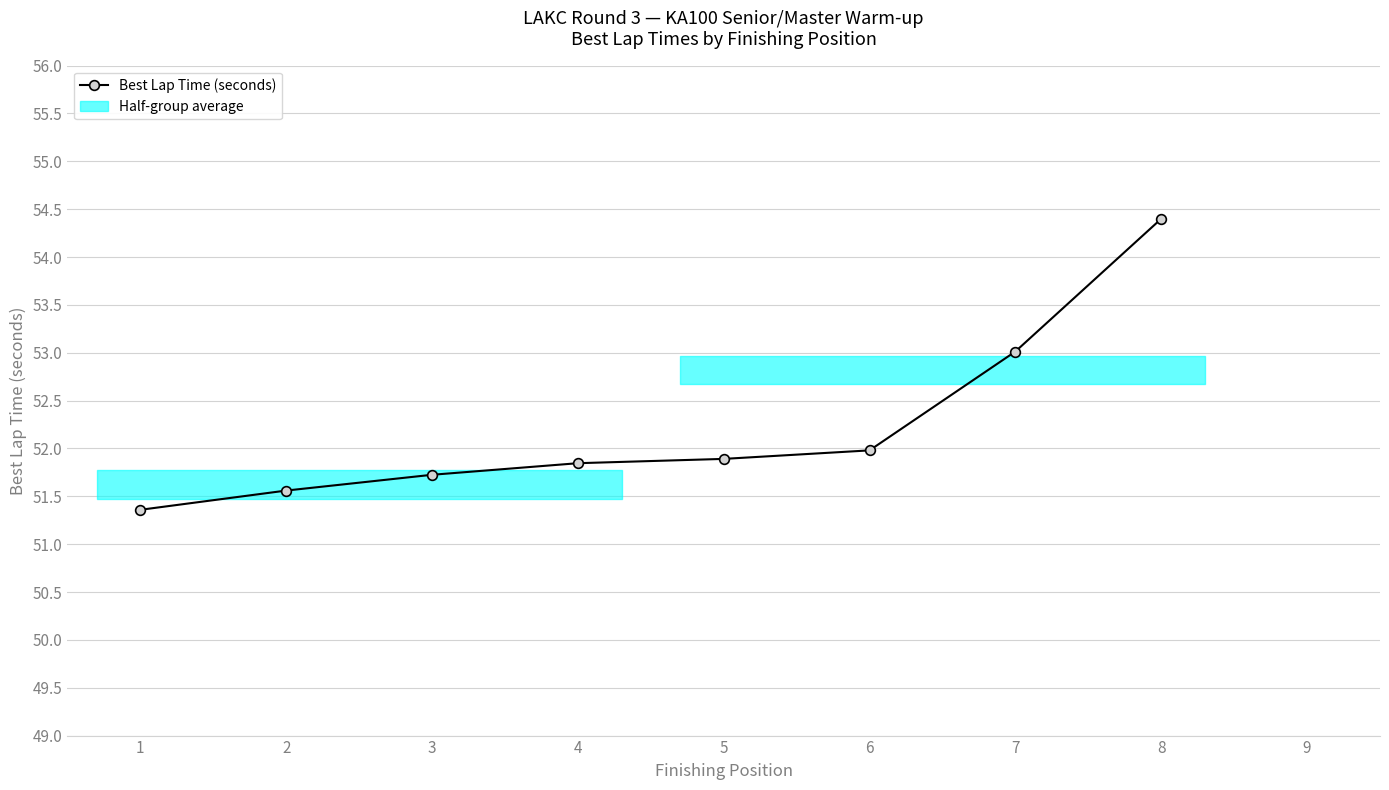

Reading right to left, transcribe all the data shown in this chart.

54.4	53.0	52.0	51.9	51.8	51.7	51.6	51.4